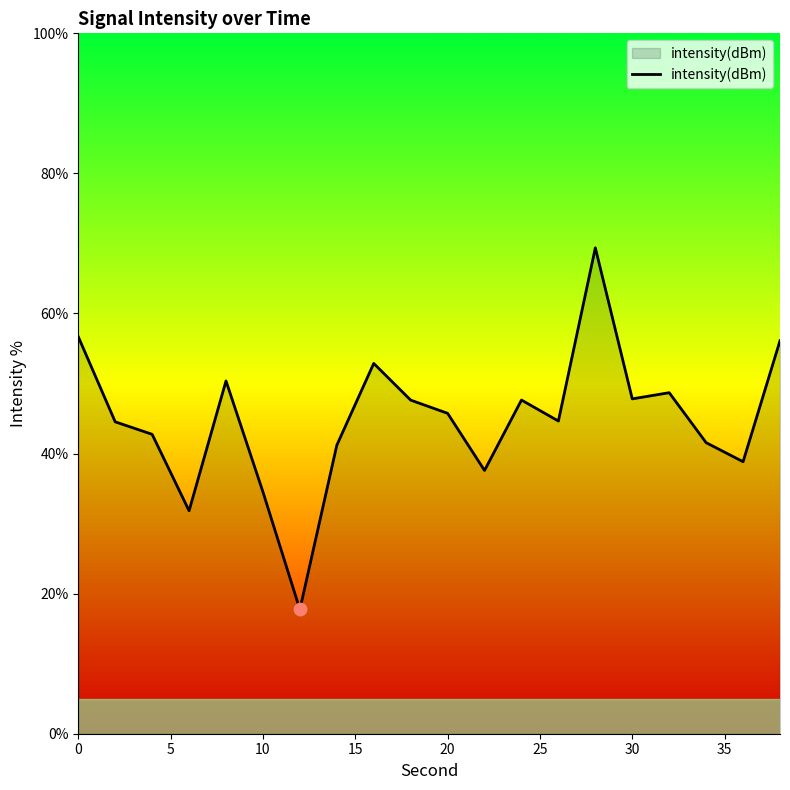

What is the smallest value displayed?

17.7